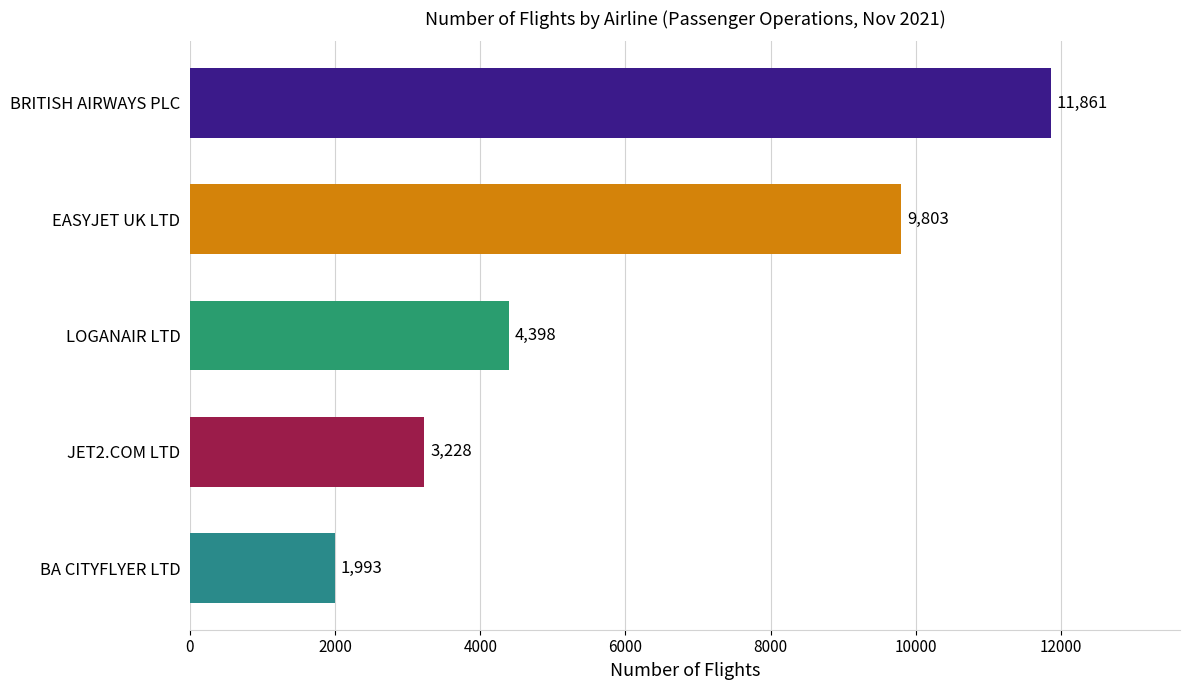

How many values are below 4398?

2